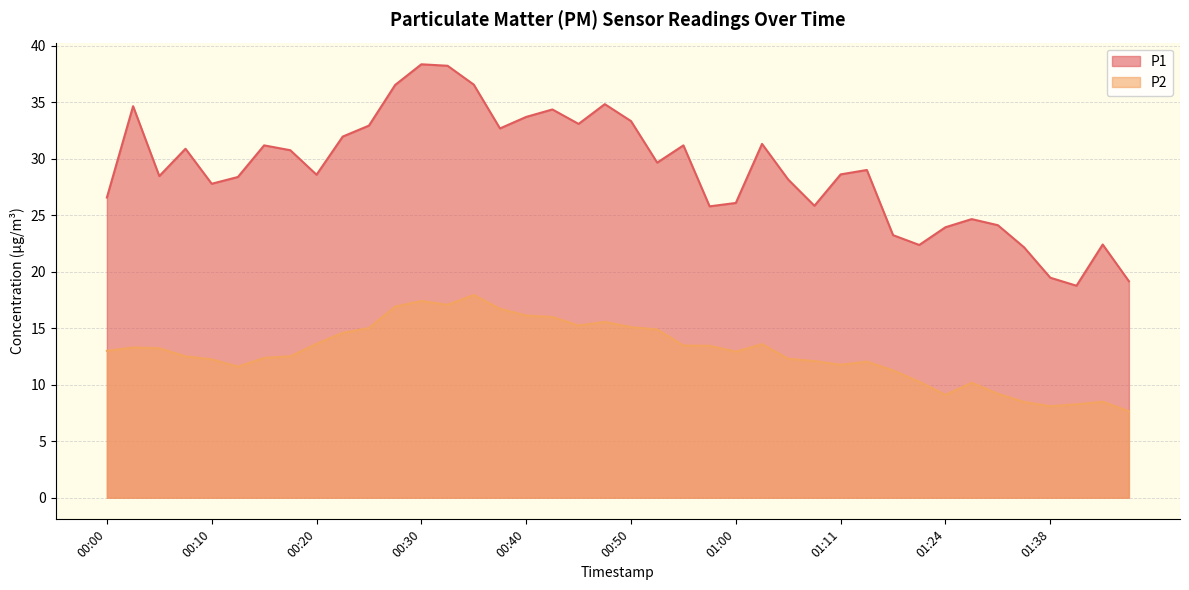

How many values in the P2 series exceed 13?

19